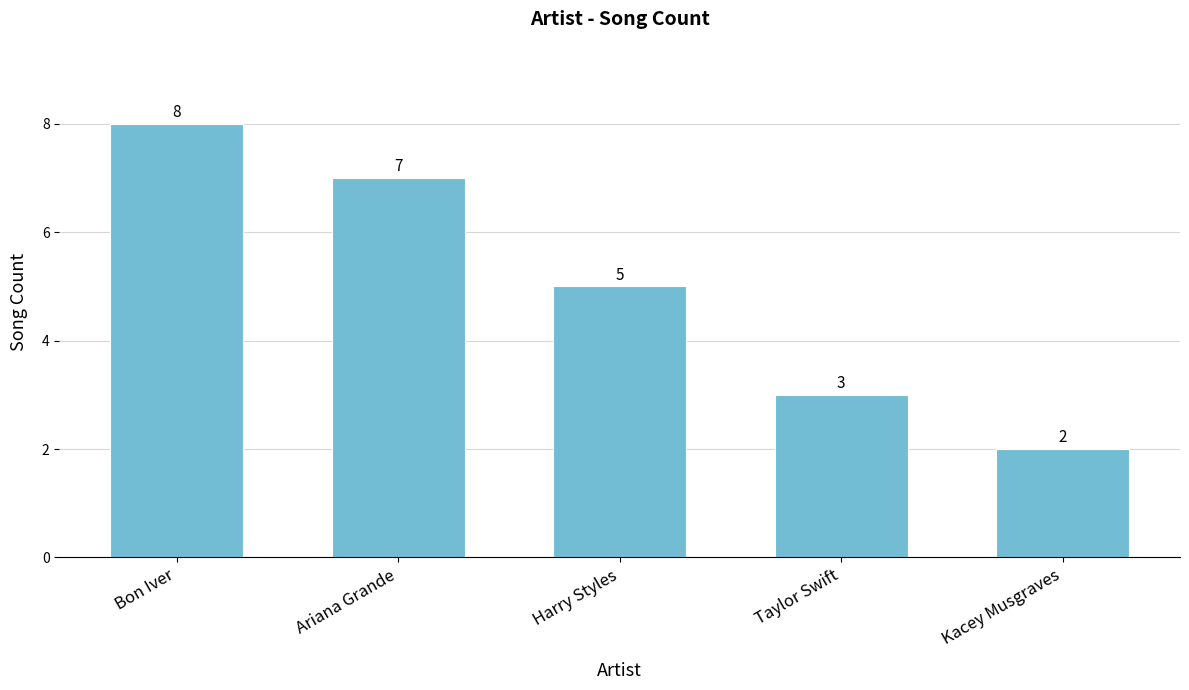

Is it true that the value at Ariana Grande is 11?

False